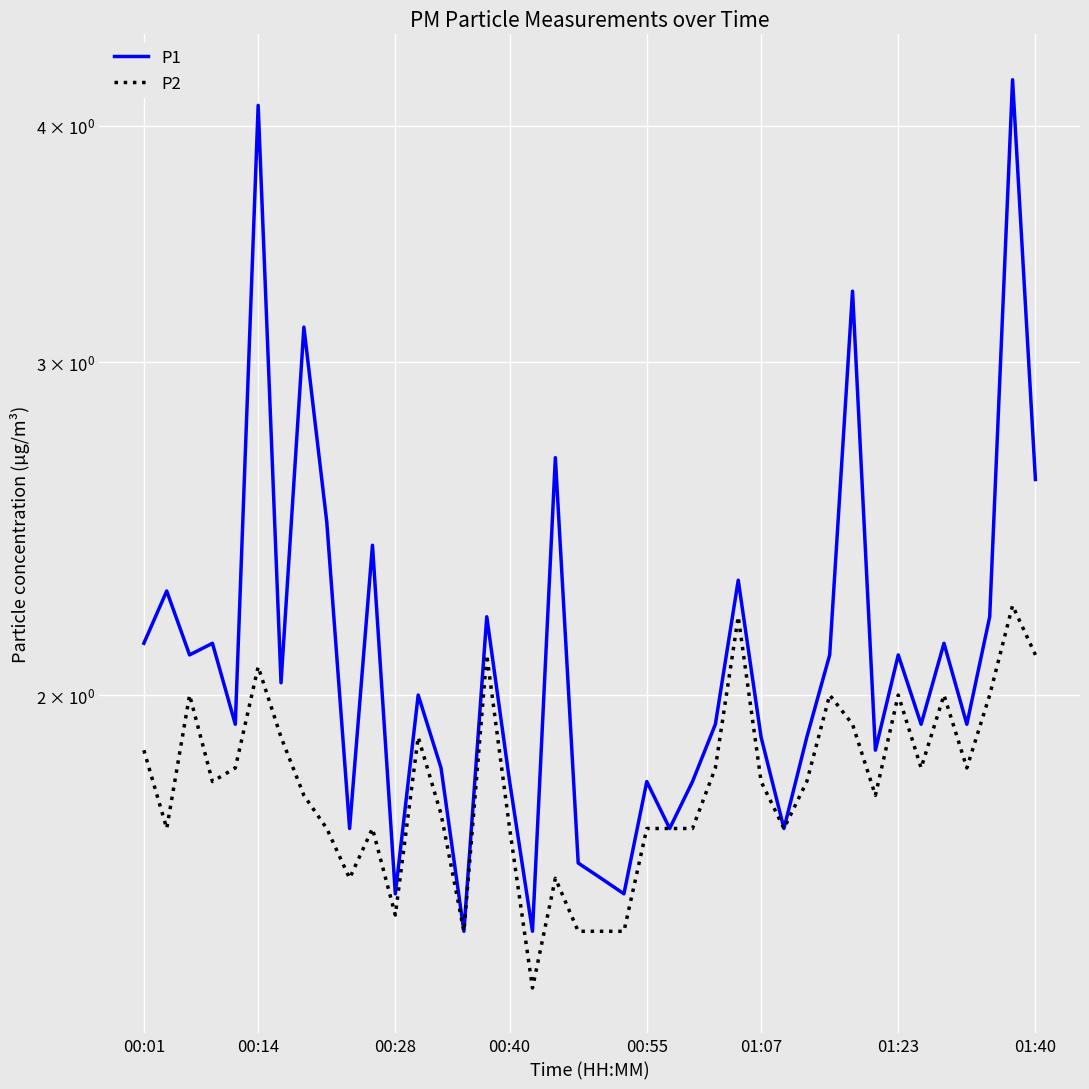

What is the sum of all P2 values?

72.0